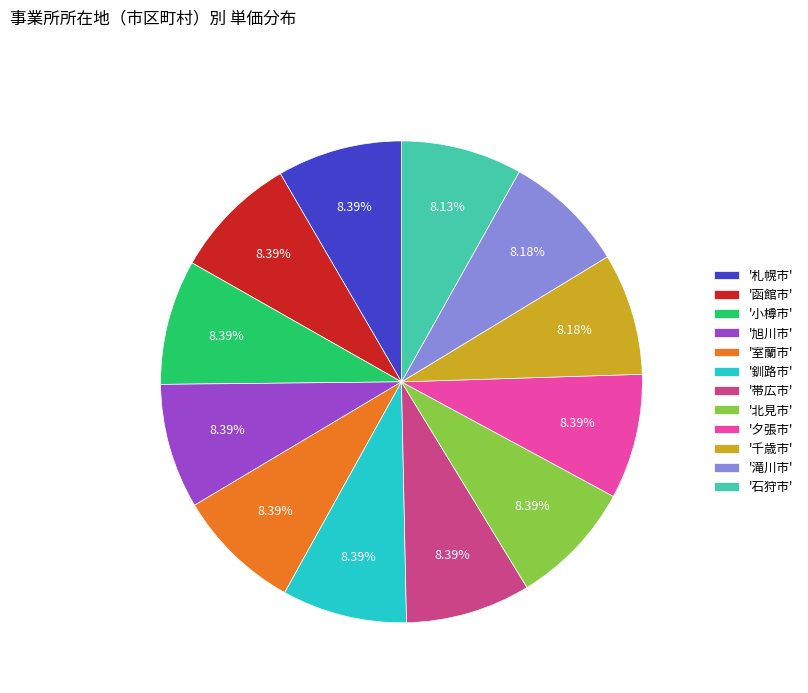

Combined, do '夕張市' and '旭川市' account for over 50%?

No